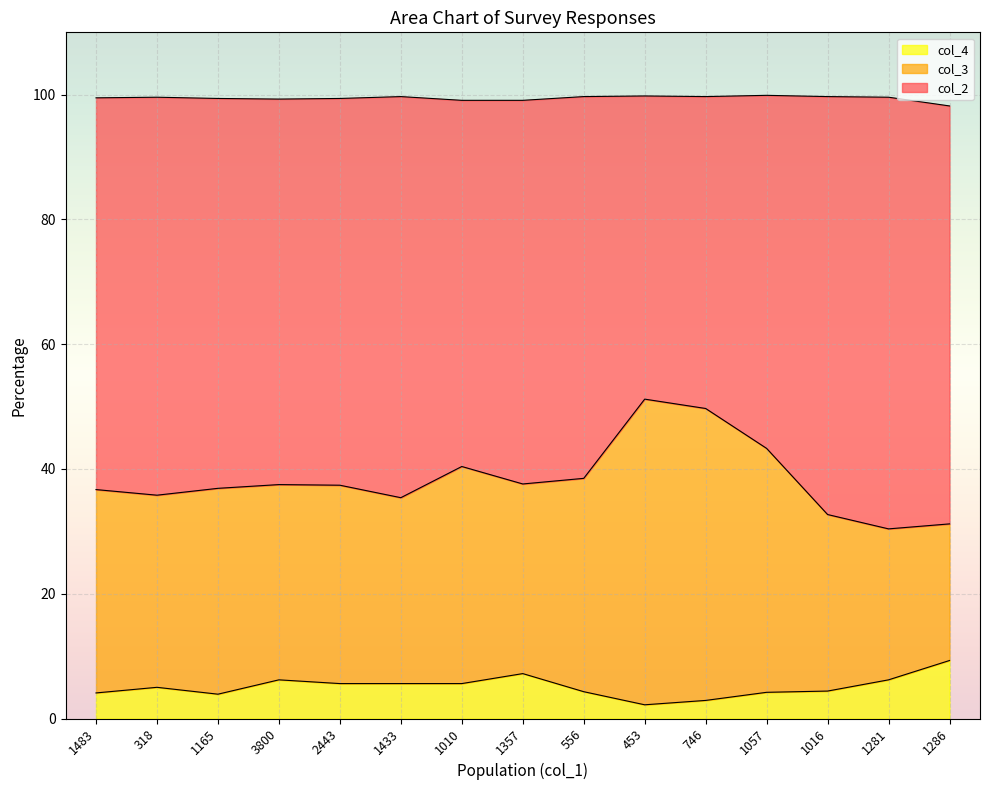

What is the minimum value for col_4?

2.2